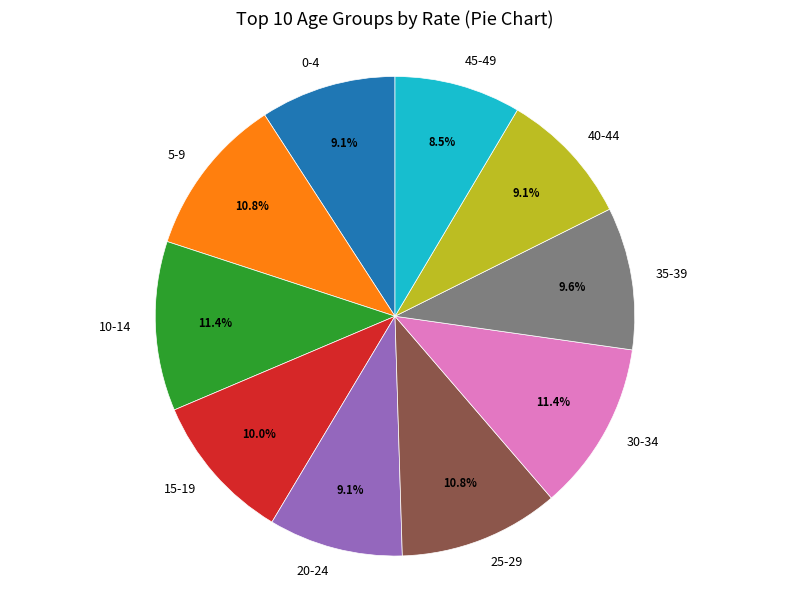

Does any single category account for the majority?

No